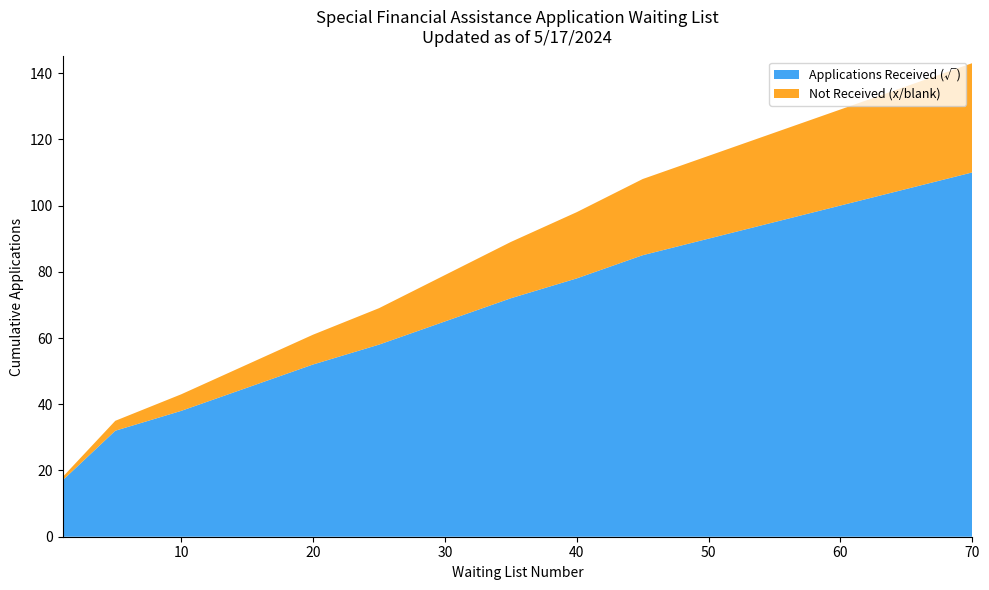

Reading left to right, what are all the values shown in this chart?

Applications Received (√): 1=17	5=32	10=38	15=45	20=52	25=58	30=65	35=72	40=78	45=85	50=90	55=95	60=100	65=105	70=110
Not Received (x/blank): 1=1	5=3	10=5	15=7	20=9	25=11	30=14	35=17	40=20	45=23	50=25	55=27	60=29	65=31	70=33